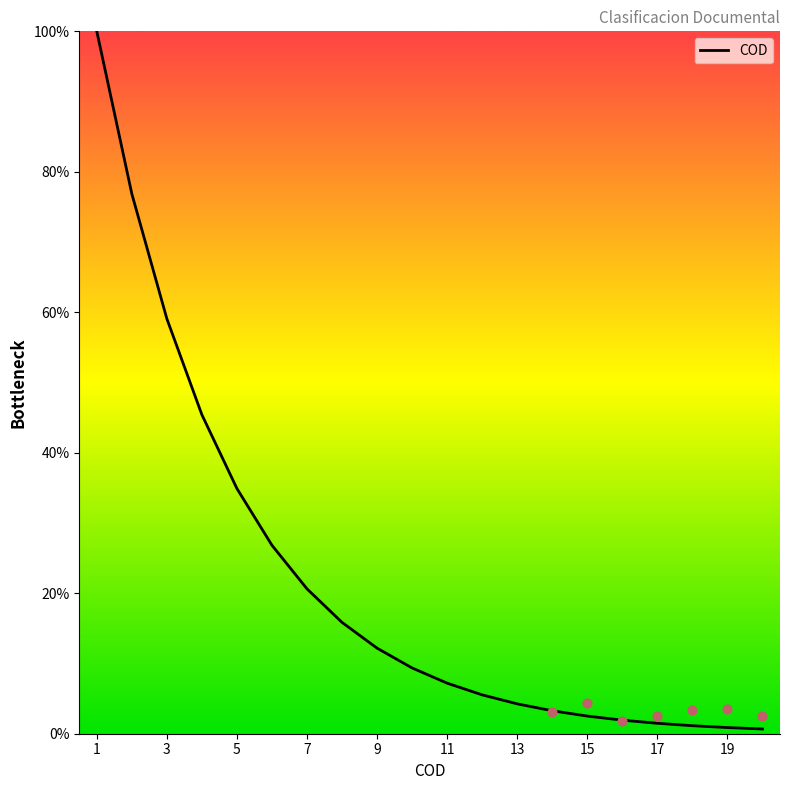

Which has a higher value, 13 or 13?

13